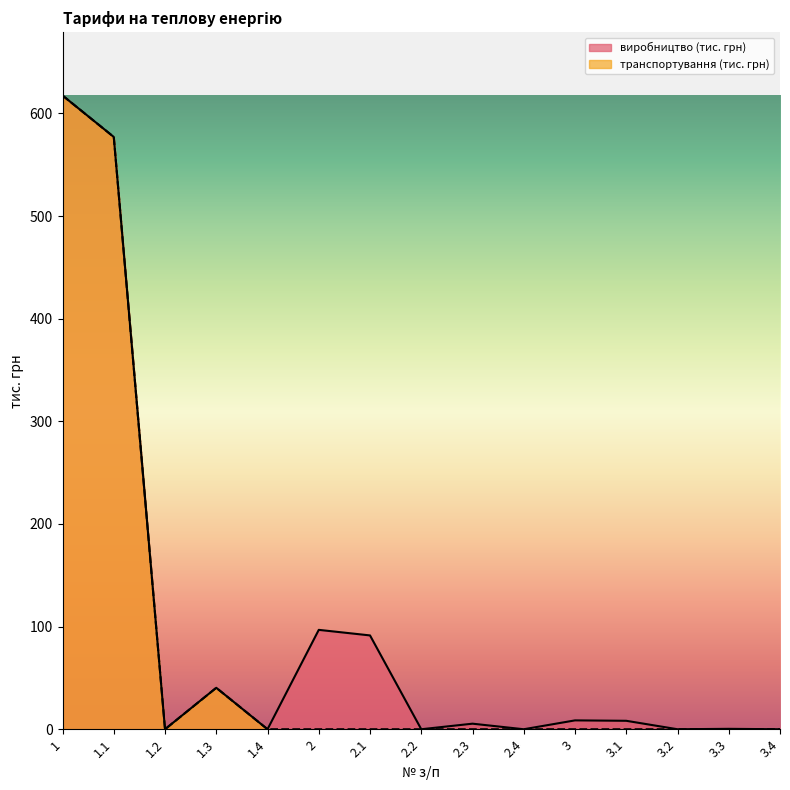

Is it true that виробництво (тис. грн) equals 0.0 at 3.4?

True